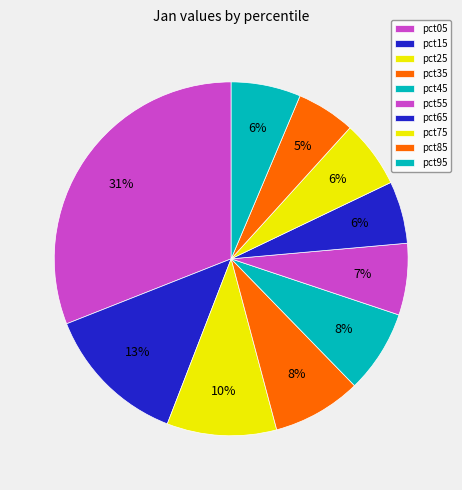

What is the total percentage of pct45 and pct05?

38.6%